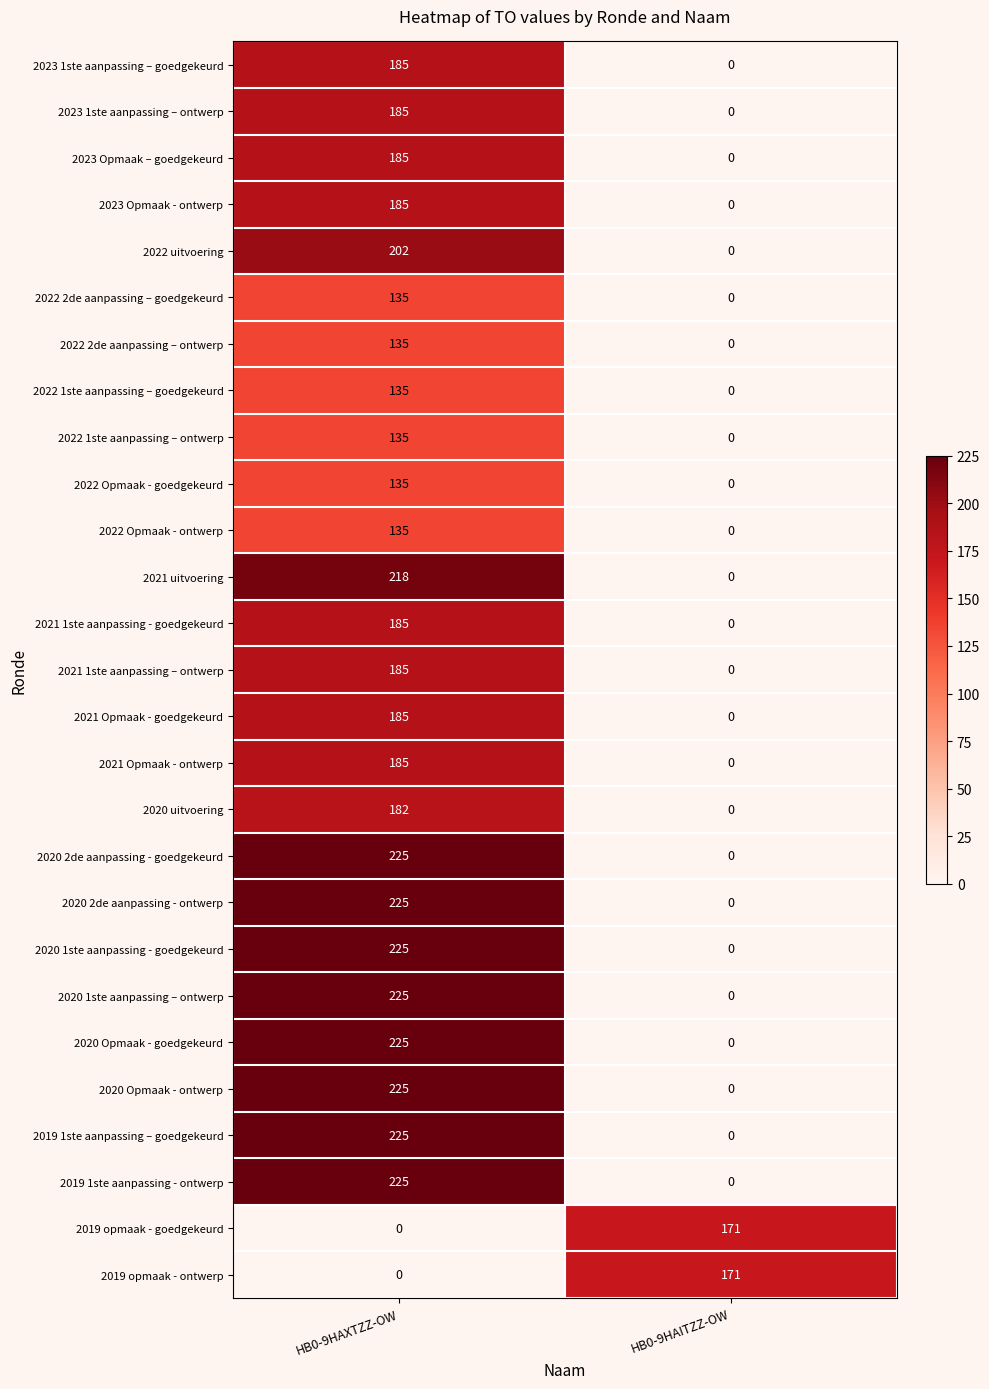

What is the total value across all series at HB0-9HAITZZ-OW?

342